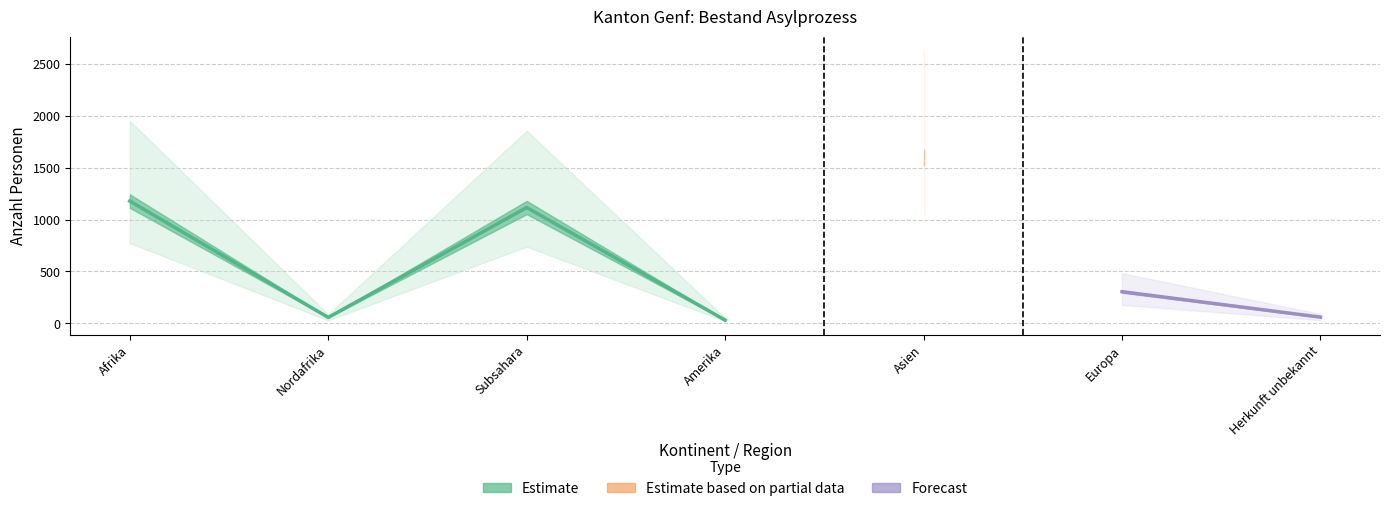

At which category does Asyl Erwerbsfähige reach its first local valley?

Nordafrika